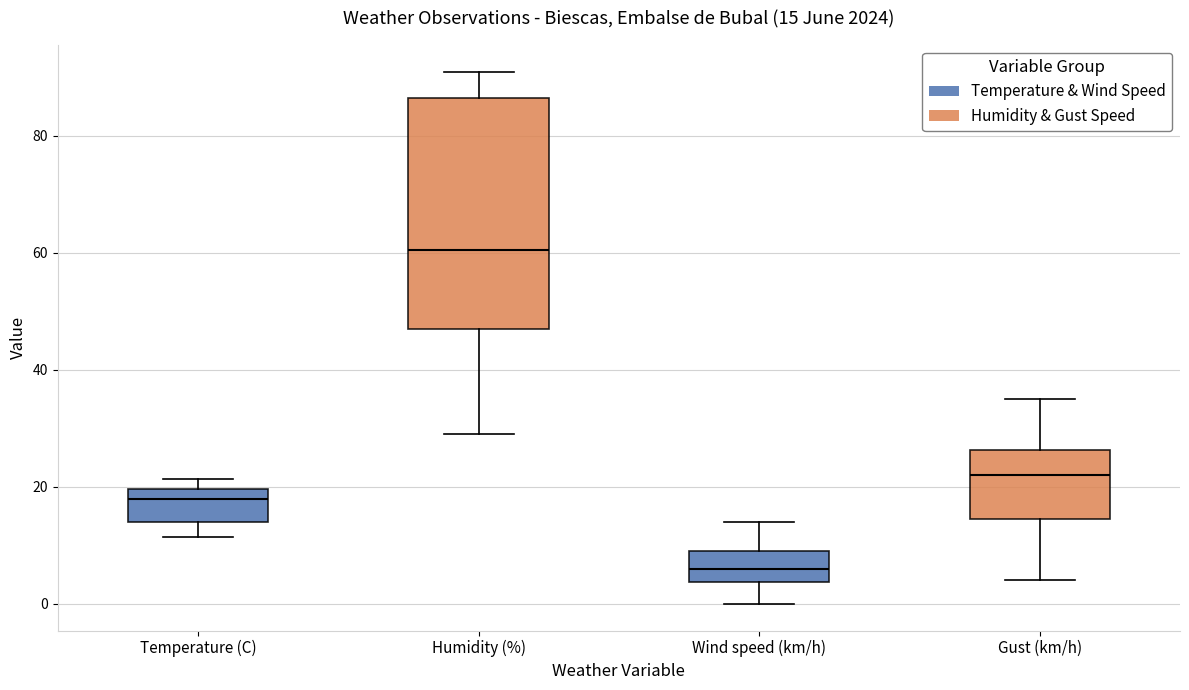

Which box's median line is the highest?

Humidity (%)